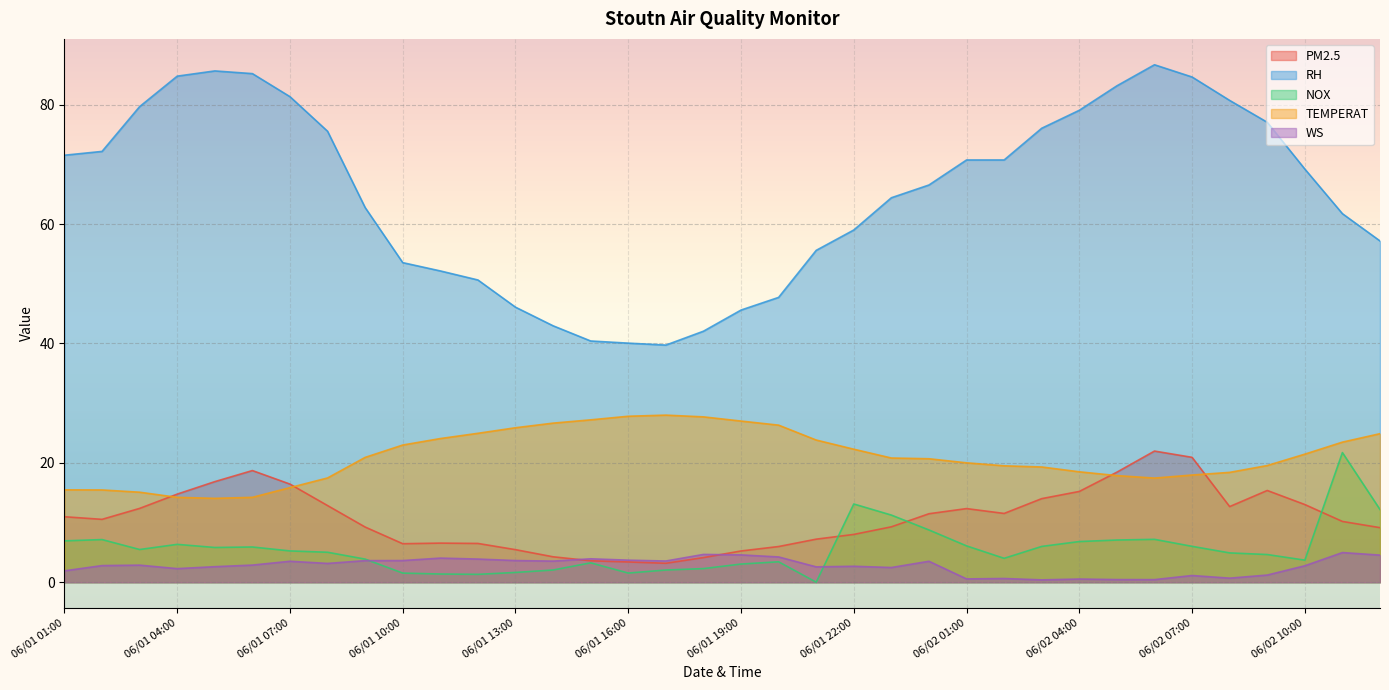

Does the chart display data point markers on the line(s)?

No